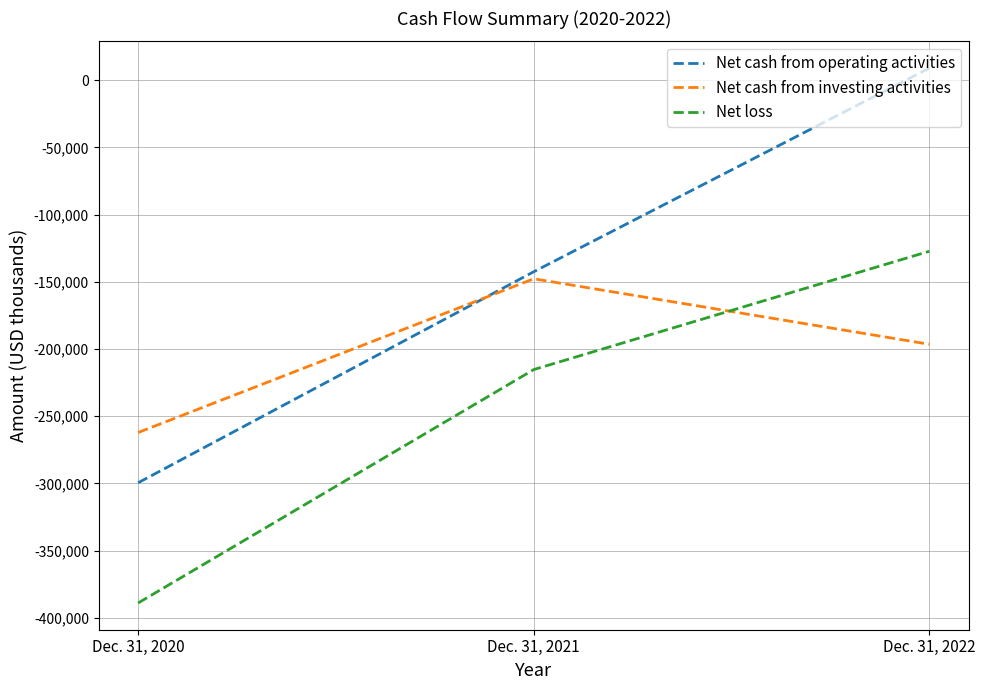

At which category is the sum across all series the highest?

Dec. 31, 2022